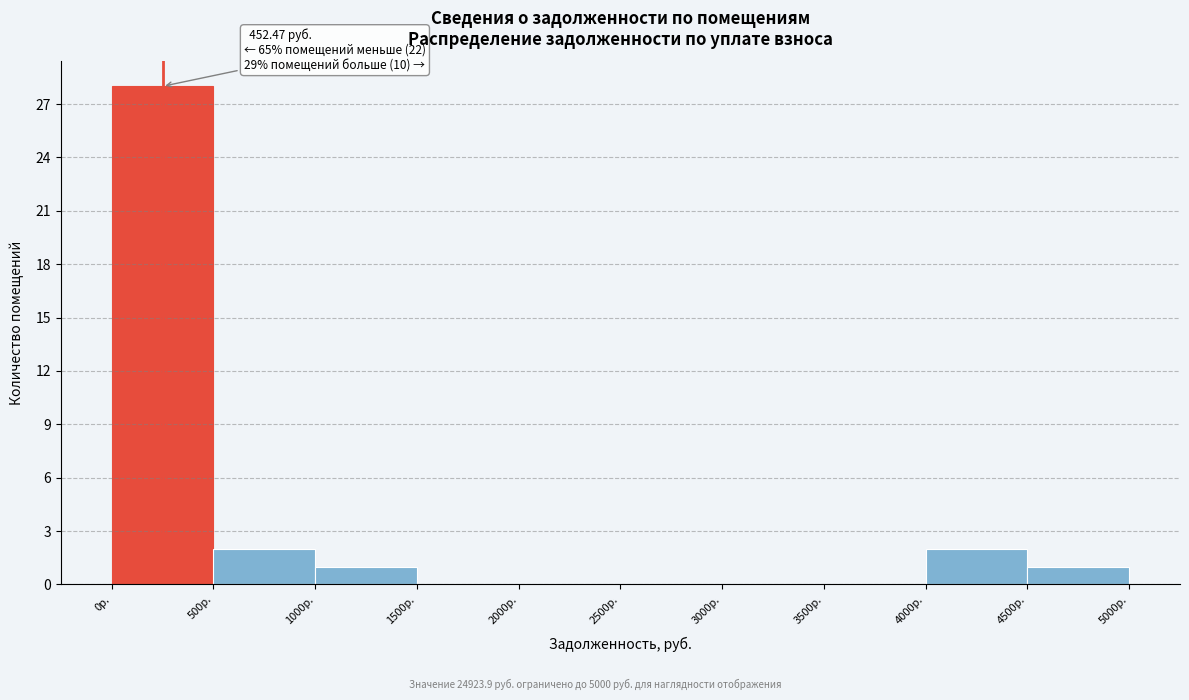

Over which range of the x-axis is the bar tallest?

0 to 500